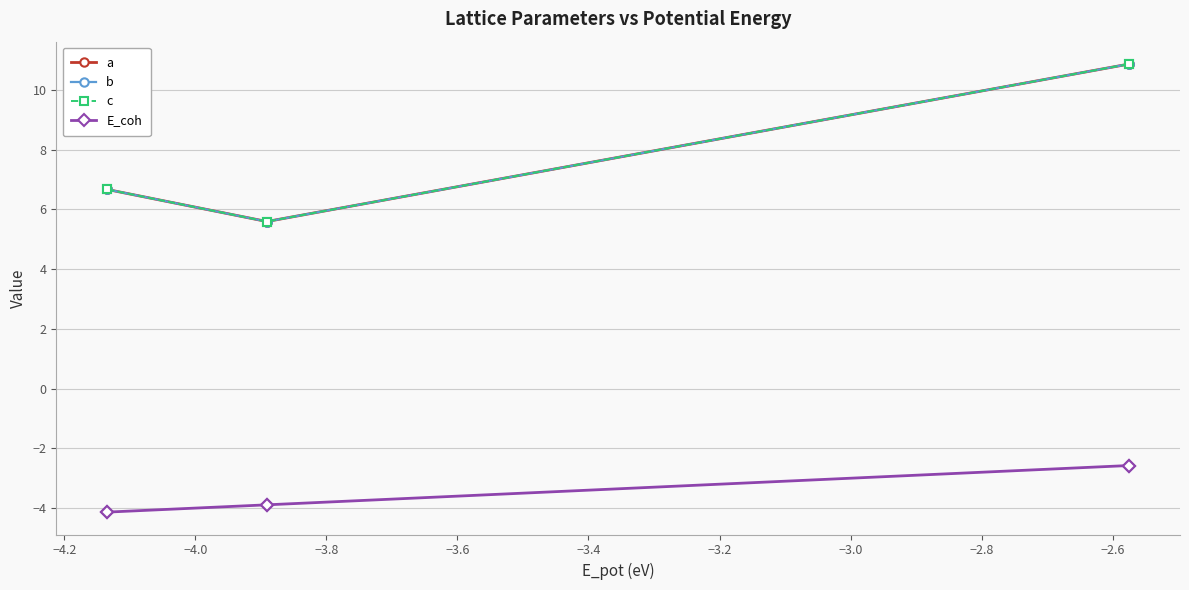

List the series in order of their peak value, lowest first.

E_coh, a, b, c